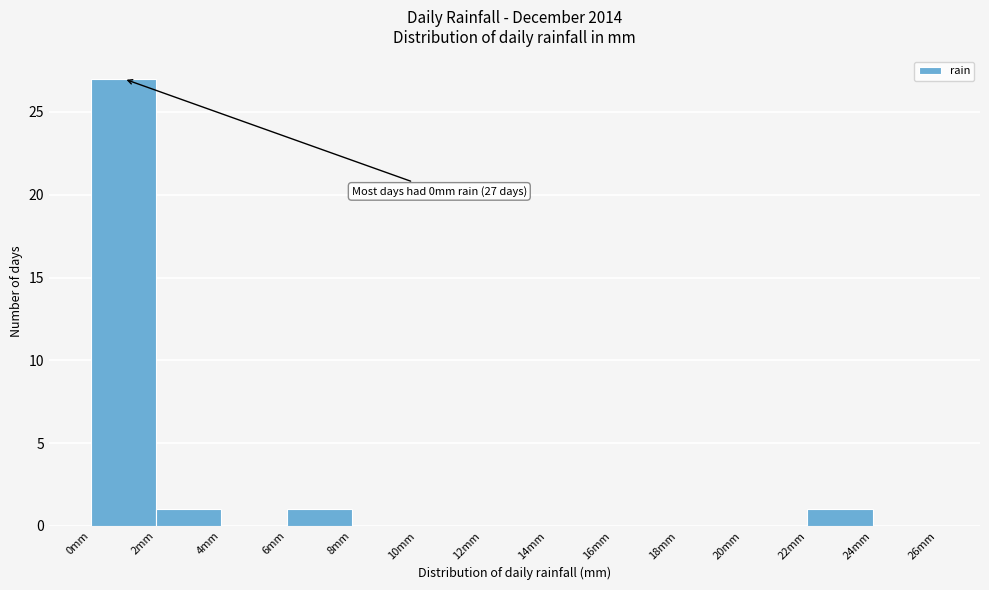

Which range on the x-axis has the tallest bar?

0 to 2